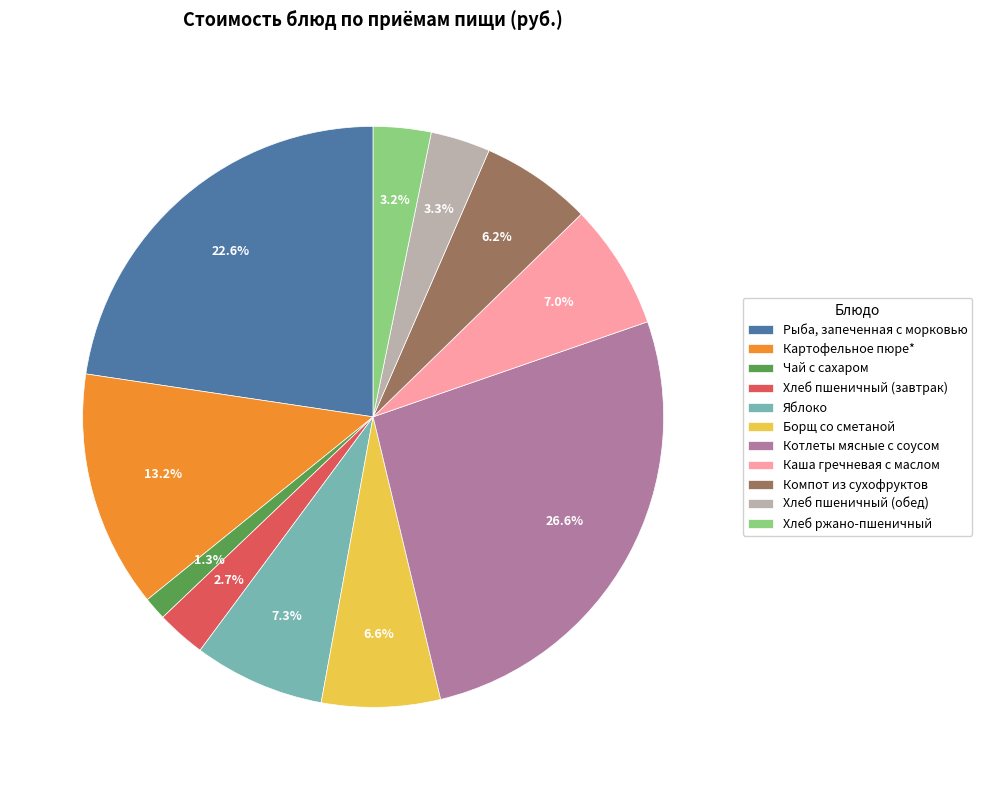

Count the number of slices in the pie.

11